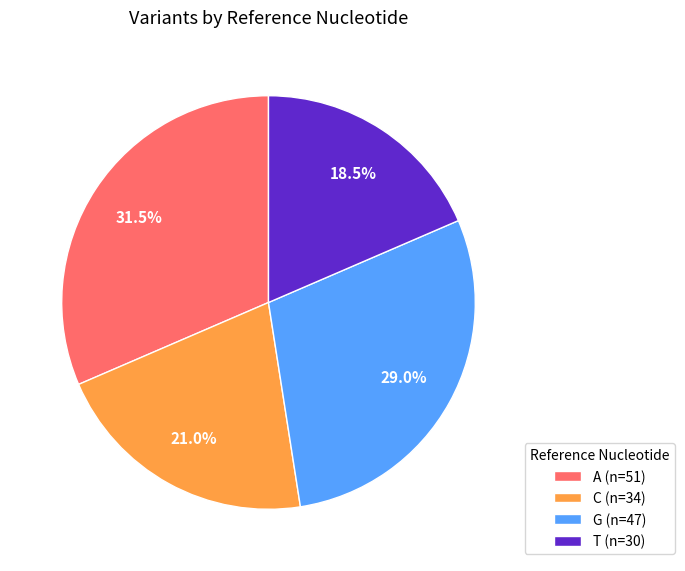

To the nearest percent, what is the difference between the C and G slice percentages?

8%